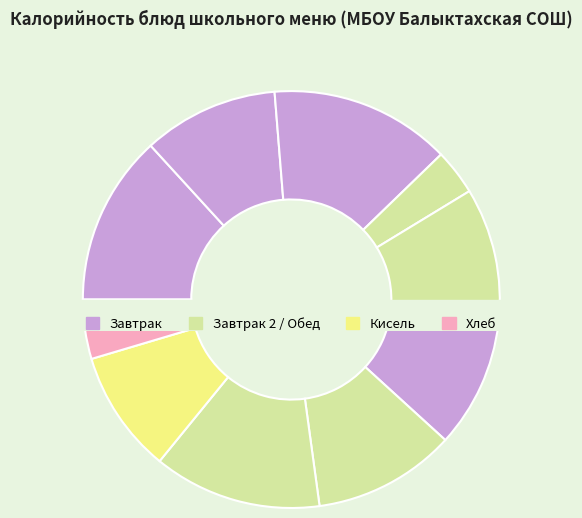

Does мандарин represent more than half of the total?

No